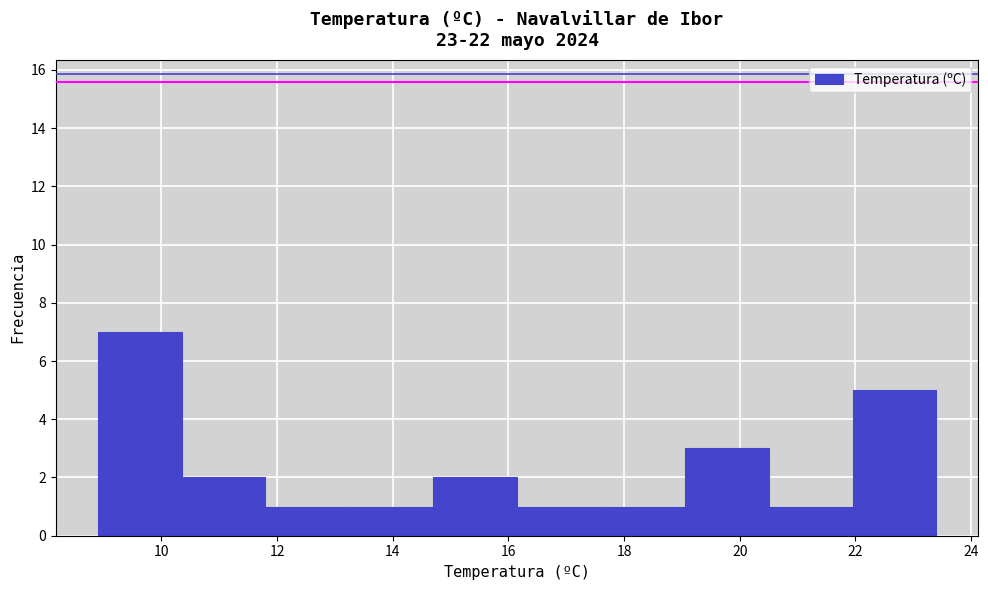

Reading left to right, list every bar in this chart as the range it spans on the x-axis followed by its height. Neither the bar edges nor the heights are printed on the chart, so give them approximately, as read against the axes.

8.90 to 10.35: 7
10.35 to 11.80: 2
11.80 to 13.25: 1
13.25 to 14.70: 1
14.70 to 16.15: 2
16.15 to 17.60: 1
17.60 to 19.05: 1
19.05 to 20.50: 3
20.50 to 21.95: 1
21.95 to 23.40: 5